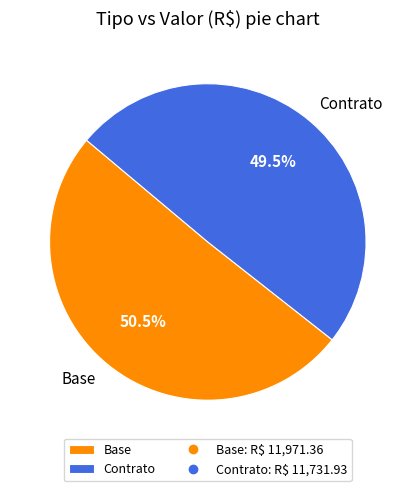

What percentage is NOT represented by Base?

49.5%